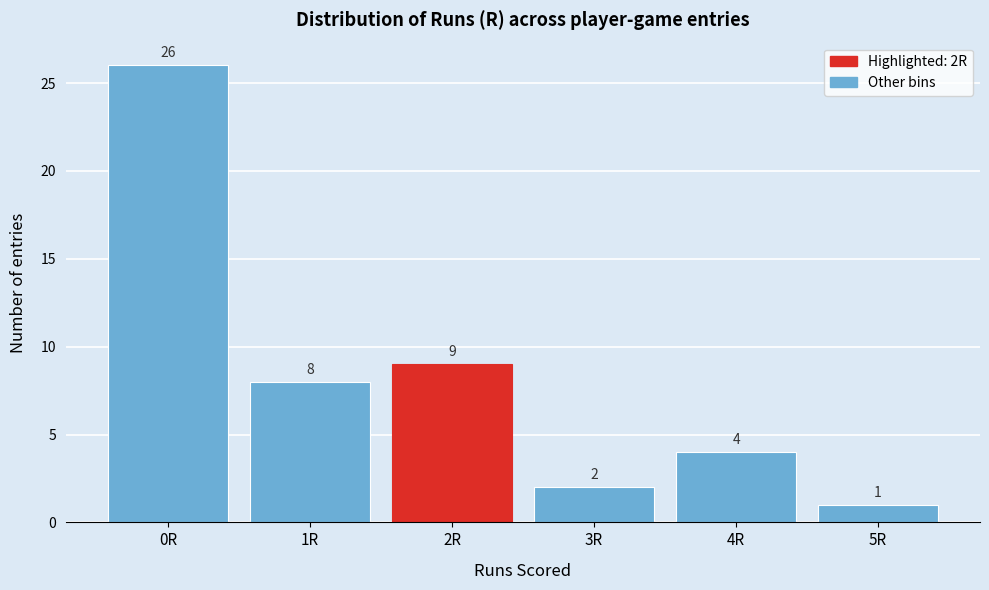

Reading left to right, transcribe all the data shown in this chart.

0R=26	1R=8	2R=9	3R=2	4R=4	5R=1